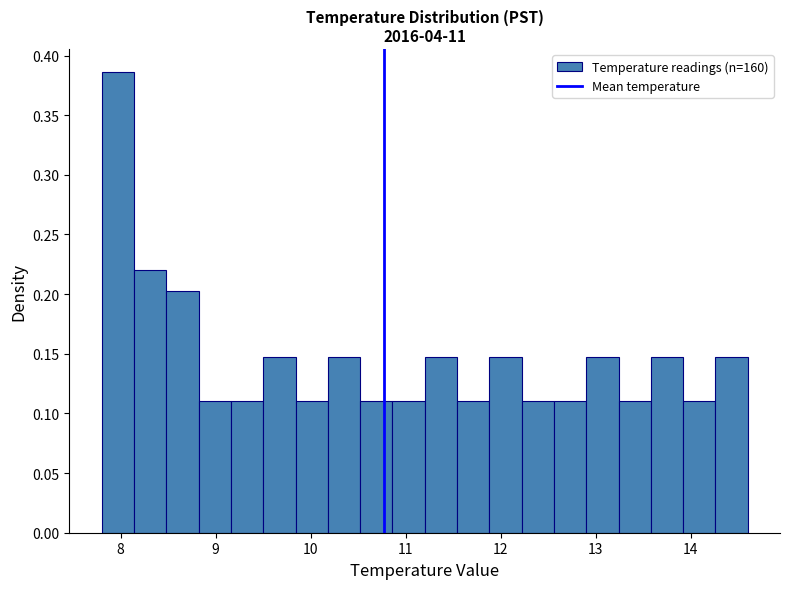

Around what value on the x-axis is the tallest bar? Give the approximate position of its centre, as read against the axis.

8.0